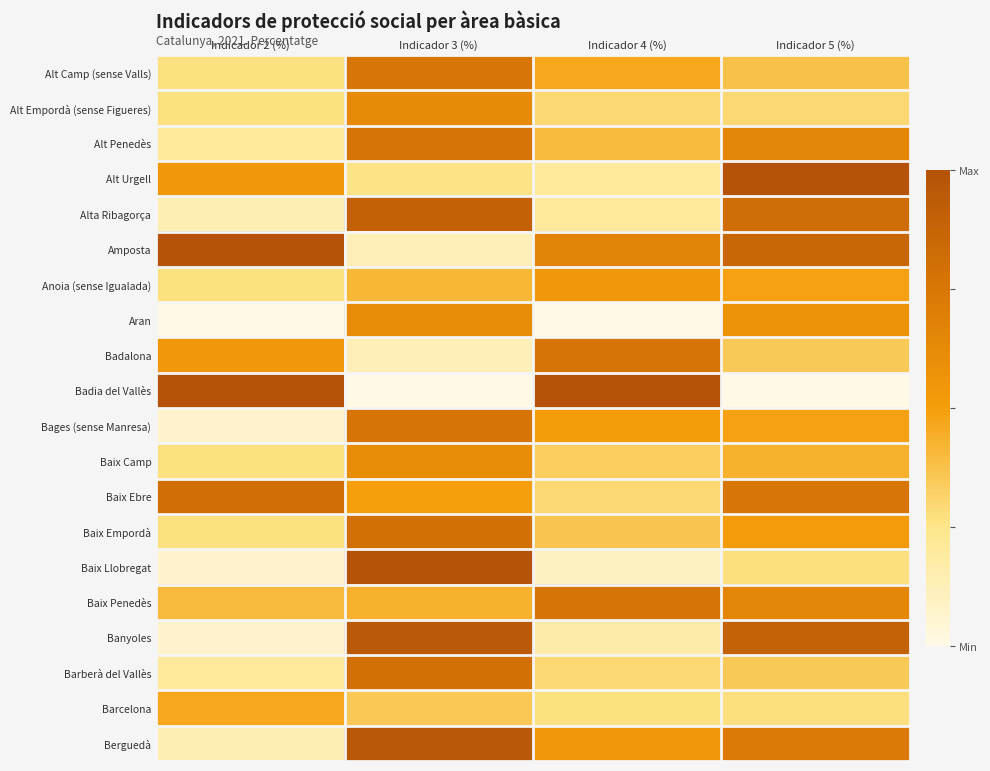

What is the spread (max minus min) of values at Indicador 3 (%)?

1.0